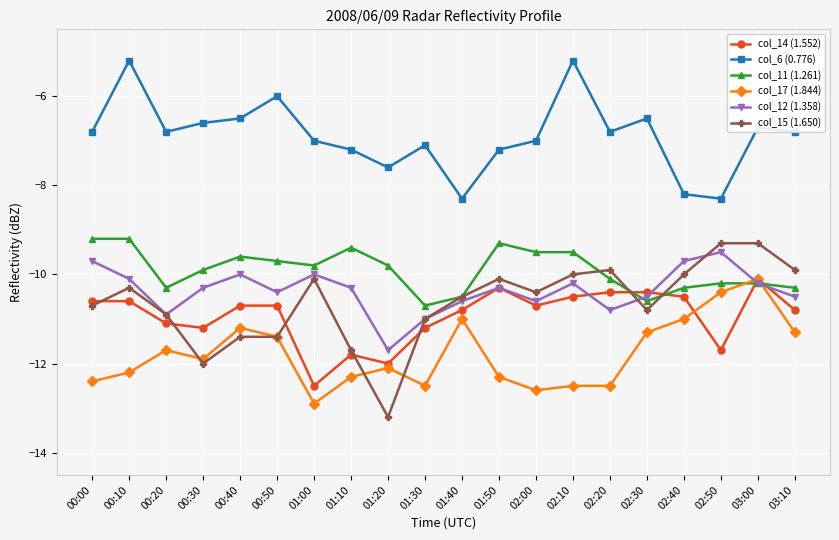

Count the number of data series in this chart.

6